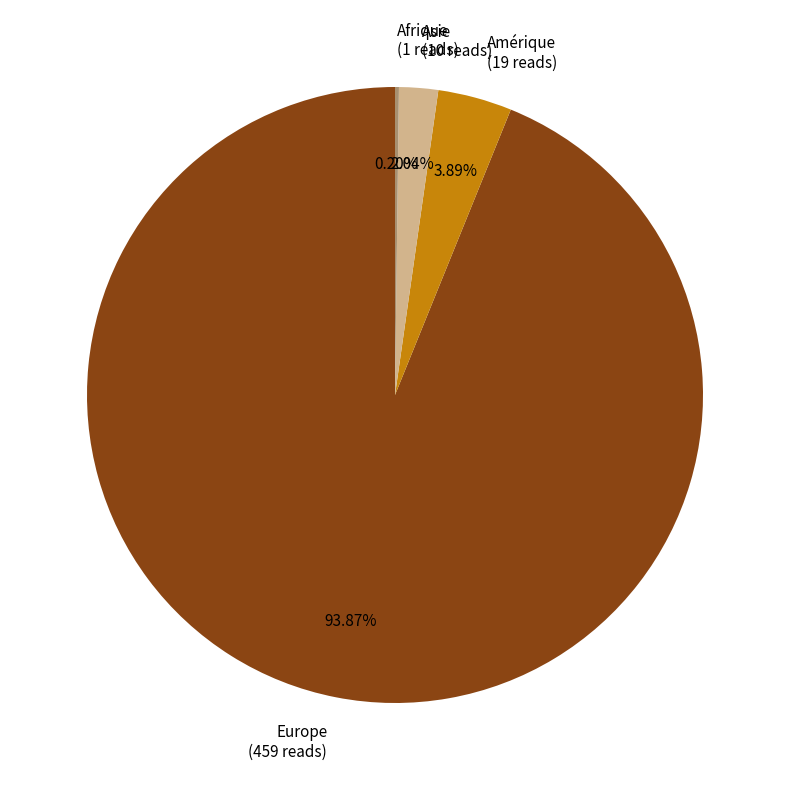

Which has a higher value, Asie (10 reads) or Europe (459 reads)?

Europe (459 reads)